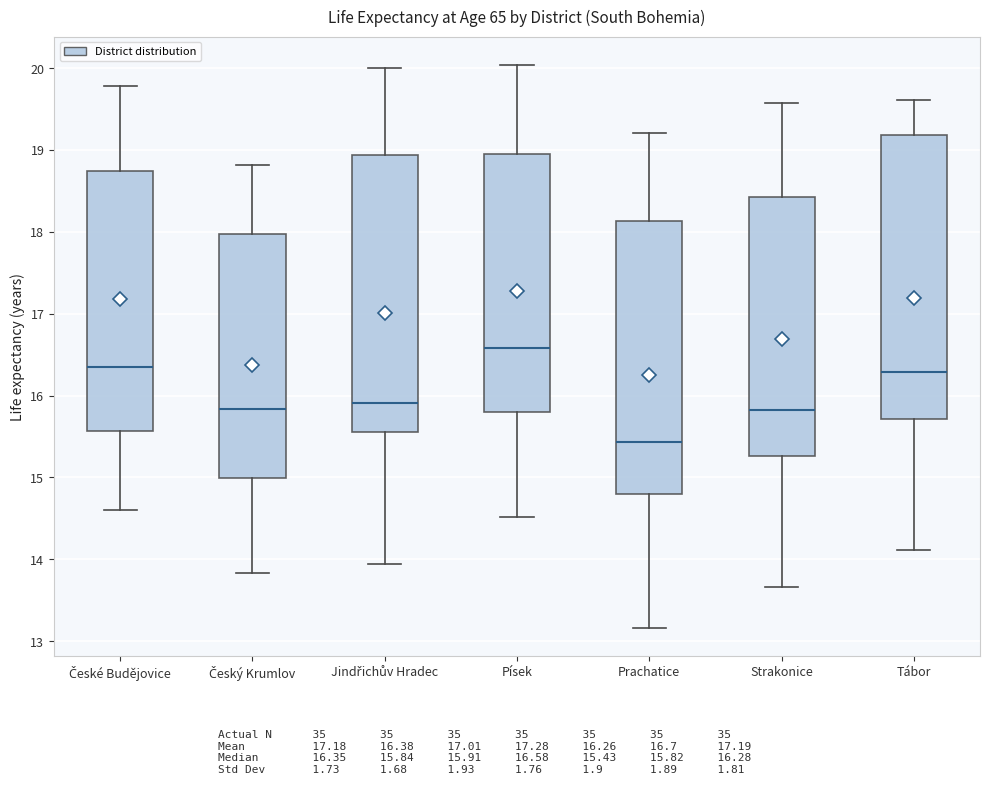

Reading left to right, transcribe this box plot: for each box, give where its median line is, the range the box spans, and where its two whiskers end, as read against the y-axis. The values are not printed on the chart, so give them approximately, as read against the axis.

České Budějovice: median 16.3, box 15.6 to 18.7, whiskers 14.6 to 19.8
Český Krumlov: median 15.8, box 15.0 to 18.0, whiskers 13.8 to 18.8
Jindřichův Hradec: median 15.9, box 15.6 to 18.9, whiskers 13.9 to 20.0
Písek: median 16.6, box 15.8 to 18.9, whiskers 14.5 to 20.0
Prachatice: median 15.4, box 14.8 to 18.1, whiskers 13.2 to 19.2
Strakonice: median 15.8, box 15.3 to 18.4, whiskers 13.7 to 19.6
Tábor: median 16.3, box 15.7 to 19.2, whiskers 14.1 to 19.6